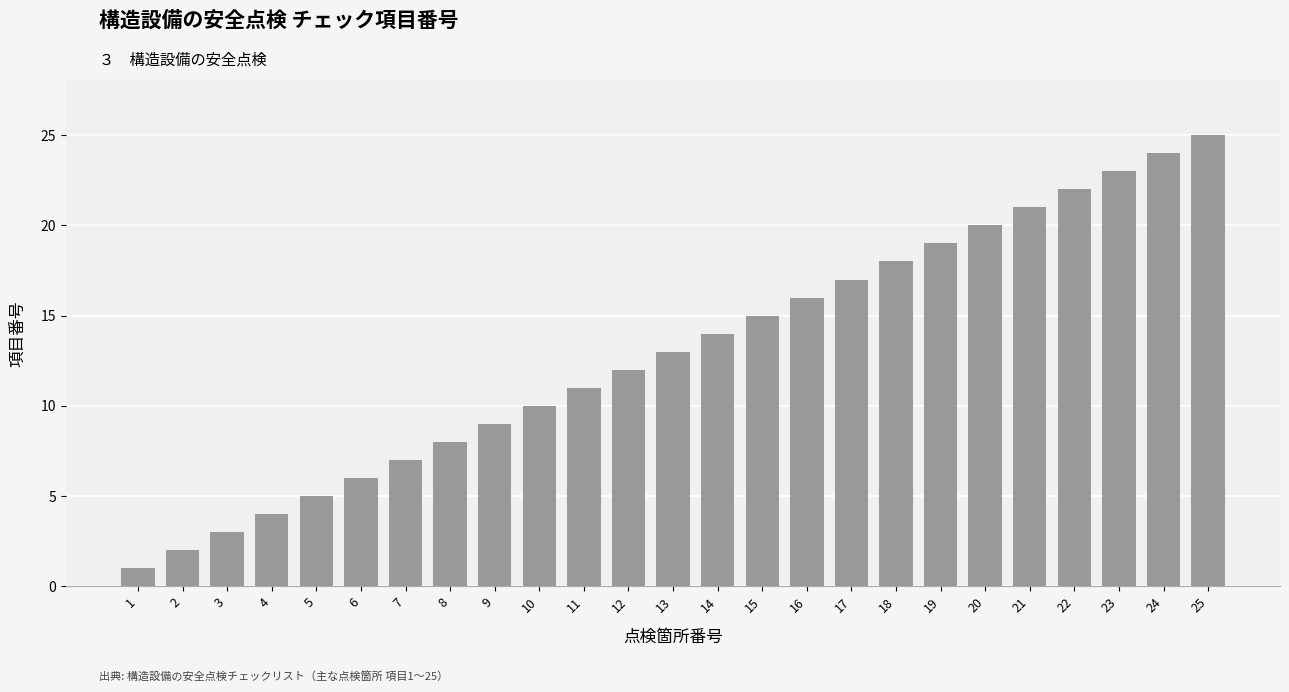

What is the maximum value shown in the chart?

25